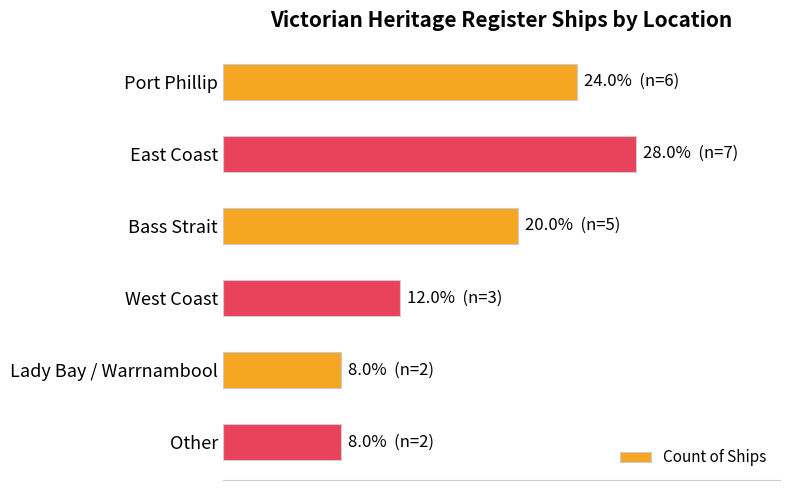

Are the bars horizontal?

Yes